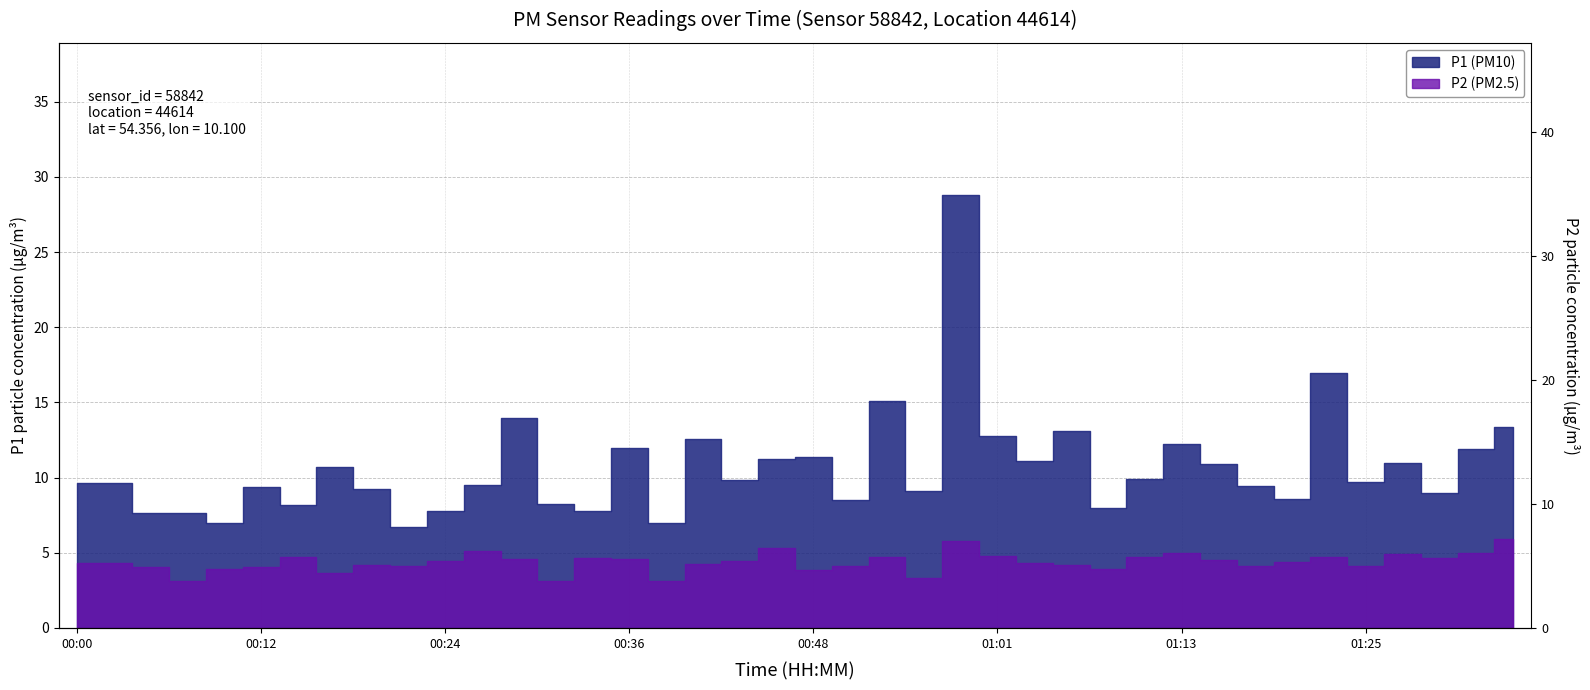

Reading left to right, what are all the values shown in this chart?

P1: 00:00=9.7	00:02=9.7	00:05=7.7	00:07=7.7	00:10=7.0	00:12=9.4	00:14=8.2	00:17=10.7	00:19=9.2	00:22=6.7	00:24=7.8	00:27=9.5	00:29=13.9	00:31=8.2	00:34=7.8	00:36=12.0	00:39=7.0	00:41=12.6	00:44=9.8	00:46=11.2	00:48=11.4	00:51=8.5	00:53=15.1	00:56=9.1	00:58=28.8	01:01=12.8	01:03=11.1	01:06=13.1	01:08=8.0	01:10=9.9	01:13=12.2	01:15=10.9	01:18=9.4	01:20=8.6	01:23=17.0	01:25=9.7	01:27=11.0	01:30=9.0	01:32=11.9	01:35=13.4
P2: 00:00=4.3	00:02=4.3	00:05=4.1	00:07=3.1	00:10=4.0	00:12=4.1	00:14=4.7	00:17=3.7	00:19=4.2	00:22=4.1	00:24=4.4	00:27=5.2	00:29=4.6	00:31=3.1	00:34=4.7	00:36=4.6	00:39=3.1	00:41=4.3	00:44=4.4	00:46=5.3	00:48=3.9	00:51=4.1	00:53=4.8	00:56=3.3	00:58=5.8	01:01=4.8	01:03=4.3	01:06=4.2	01:08=3.9	01:10=4.7	01:13=5.0	01:15=4.5	01:18=4.1	01:20=4.4	01:23=4.7	01:25=4.1	01:27=5.0	01:30=4.6	01:32=5.0	01:35=5.9